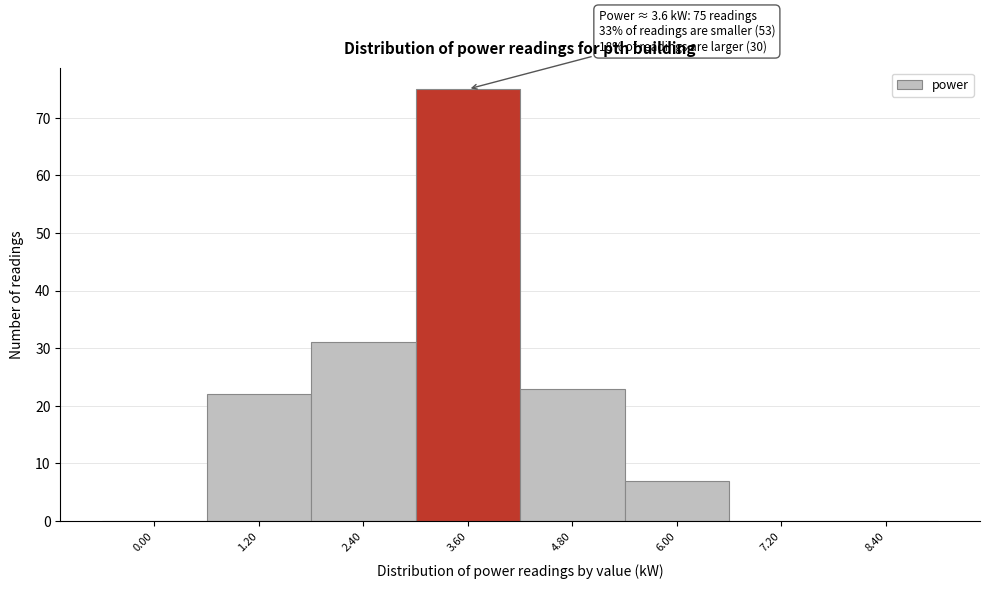

Reading left to right, what are all the values shown in this chart?

0.00=0	1.20=22	2.40=31	3.60=75	4.80=23	6.00=7	7.20=0	8.40=0